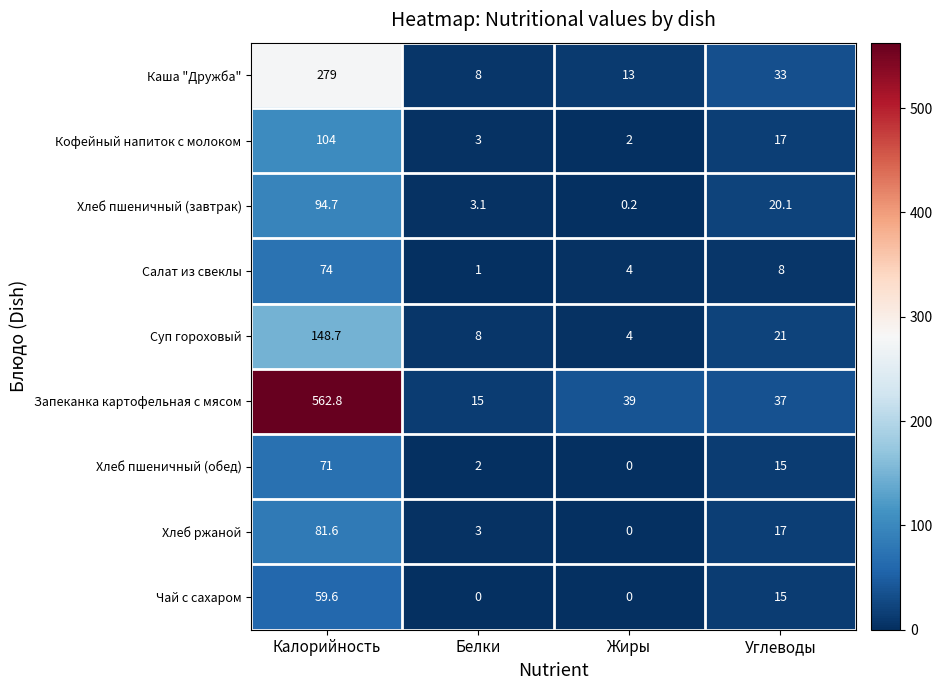

What is the sum of the Салат из свеклы values at Углеводы and Жиры?

12.0